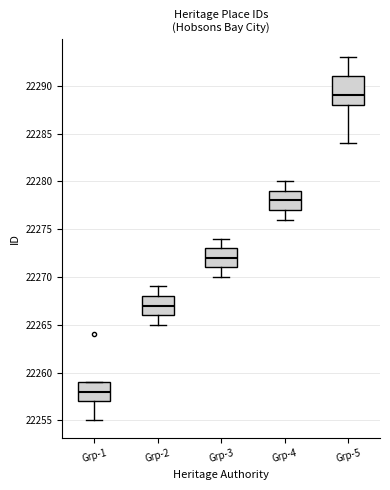

Reading left to right, transcribe this box plot: for each box, give where its median line is, the range the box spans, and where its two whiskers end, as read against the y-axis. The values are not printed on the chart, so give them approximately, as read against the axis.

Grp-1: median 22258, box 22257 to 22259, whiskers 22255 to 22259
Grp-2: median 22267, box 22266 to 22268, whiskers 22265 to 22269
Grp-3: median 22272, box 22271 to 22273, whiskers 22270 to 22274
Grp-4: median 22278, box 22277 to 22279, whiskers 22276 to 22280
Grp-5: median 22289, box 22288 to 22291, whiskers 22284 to 22293